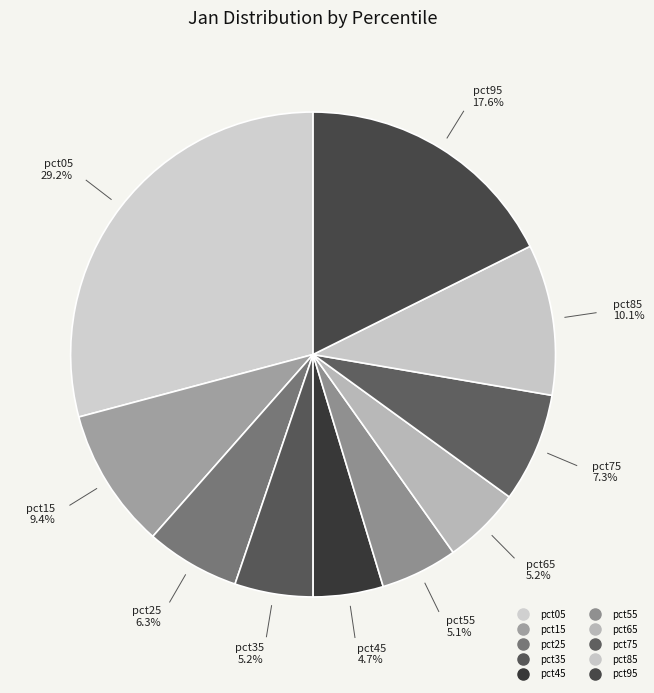

To the nearest percent, what percentage of the pie is pct45?

5%